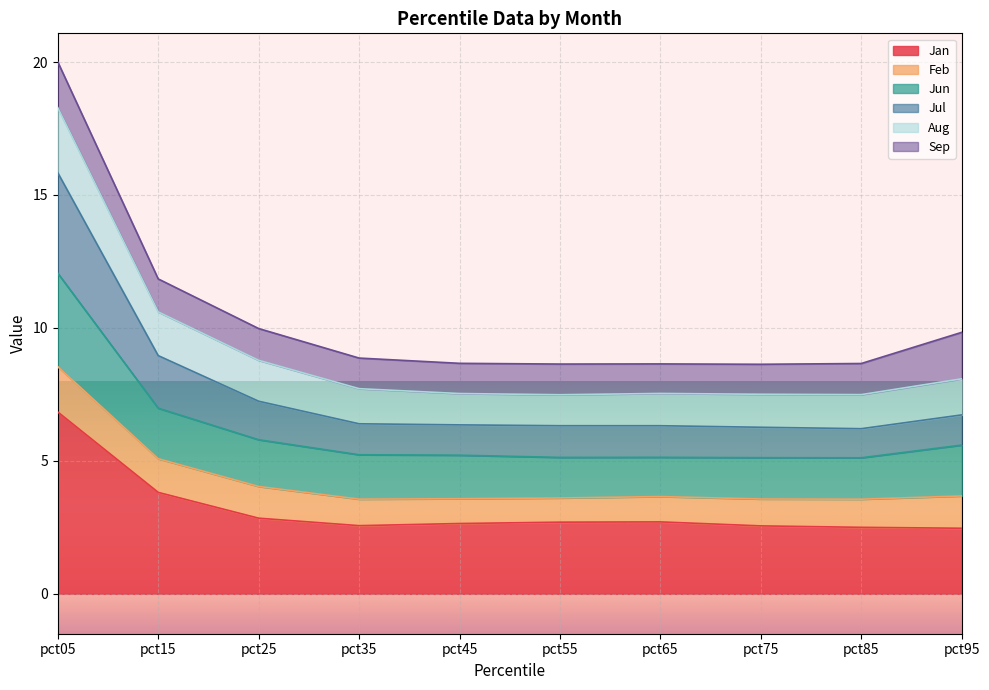

What is the total value across all series at pct55?

8.6